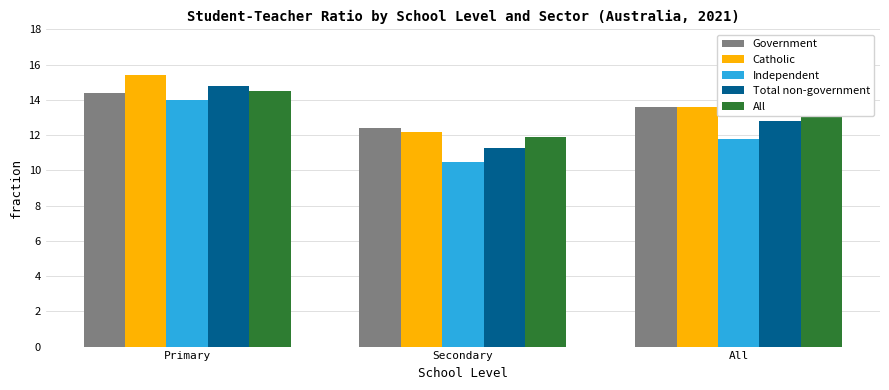

The All series shows 11.9 at Secondary. True or false?

True